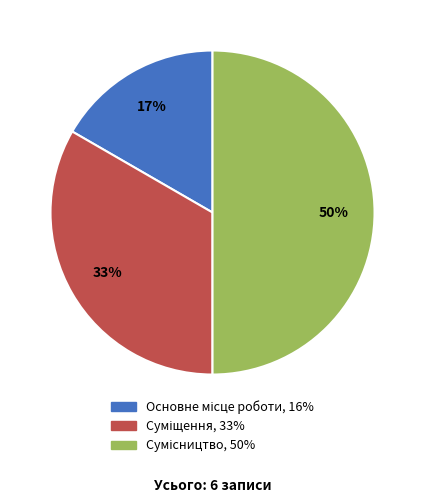

To the nearest percent, what is the average slice percentage?

33%